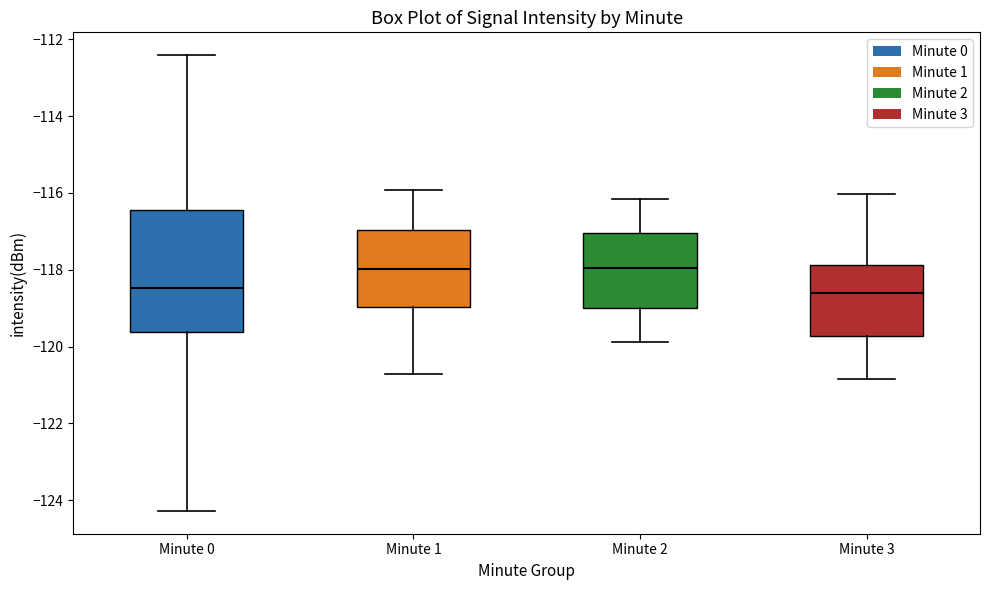

Where is the upper edge of the box for Minute 3 on the y-axis? The values are not printed on the chart, so give them approximately, as read against the axis.

-117.8